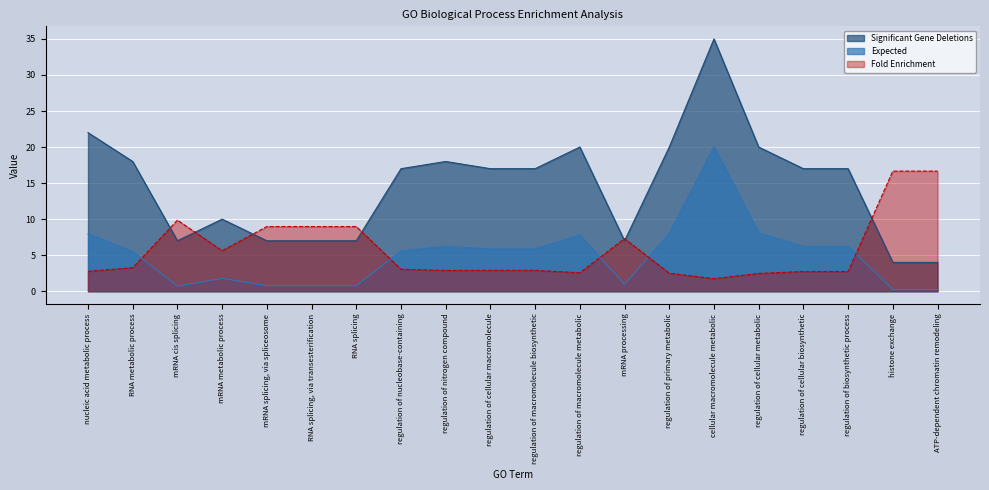

What is the smallest value displayed?

0.2